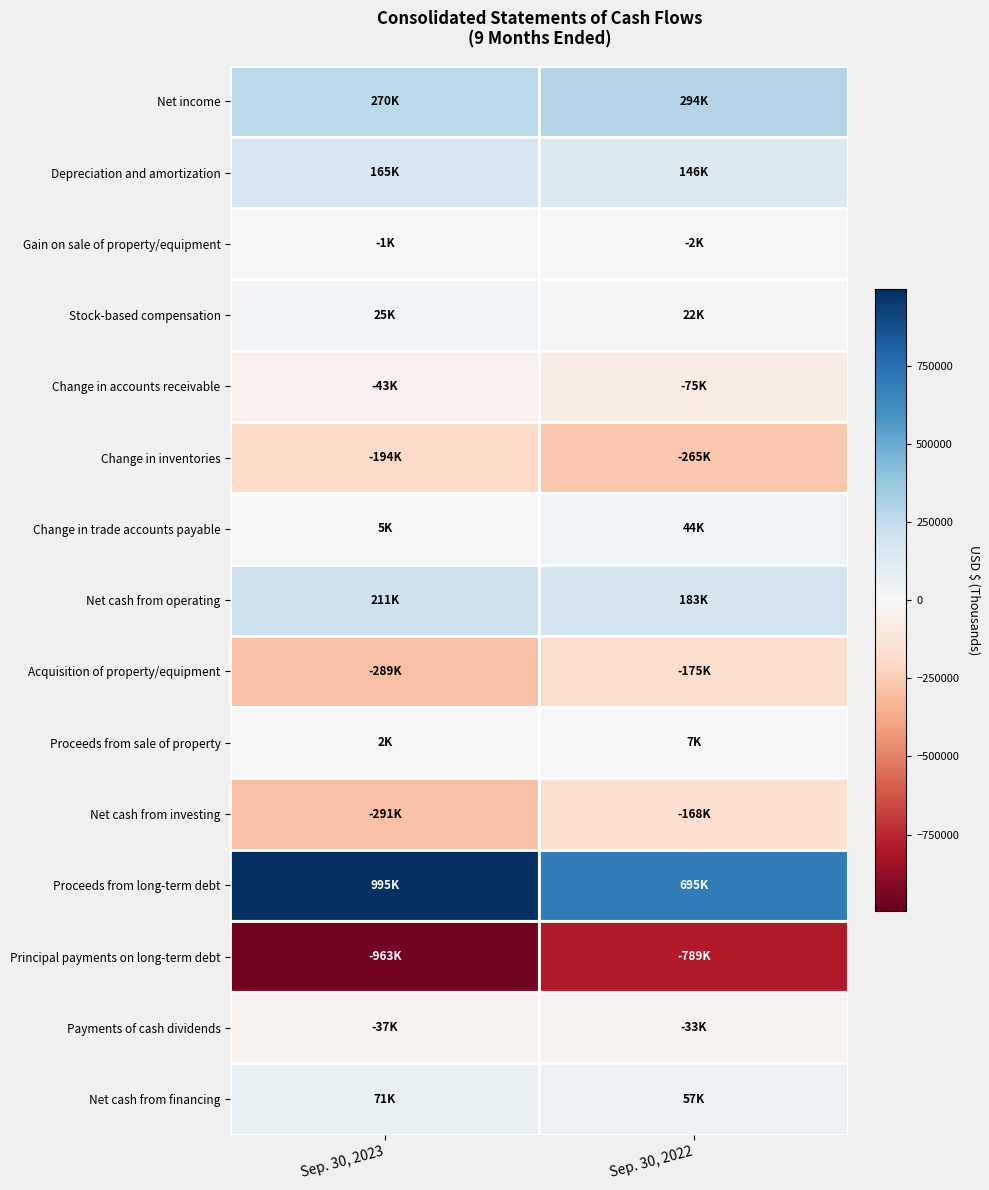

Which series has the largest total across all categories?

Proceeds from long-term debt